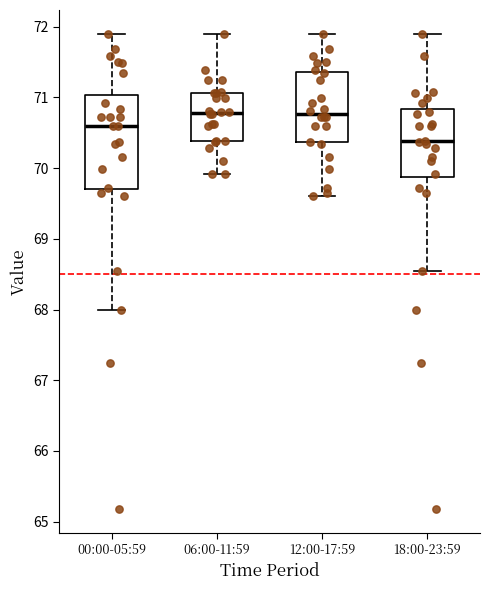

Comparing the boxes themselves (not the whiskers), which one is the tallest?

00:00-05:59